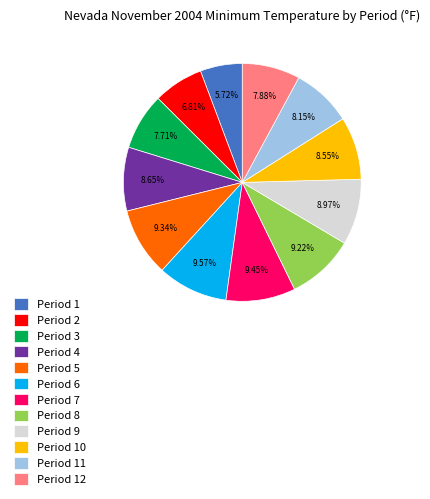

Approximately how many times larger is the value at Period 5 compared to Period 8?

1.0